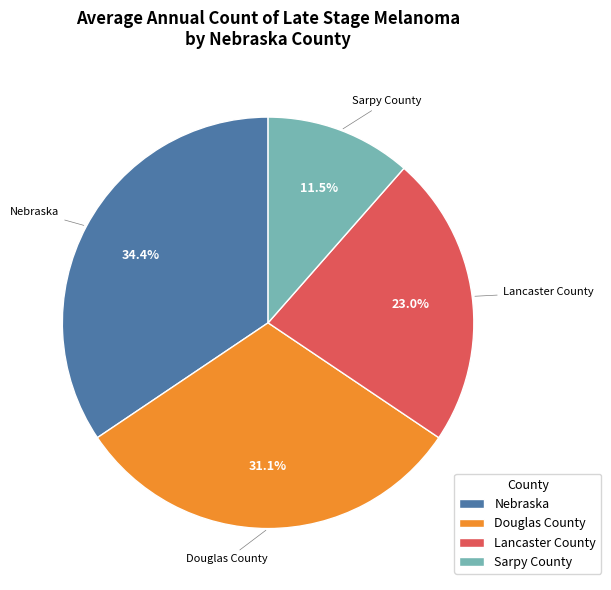

To the nearest percent, what is the difference between the Lancaster County and Douglas County slice percentages?

8%